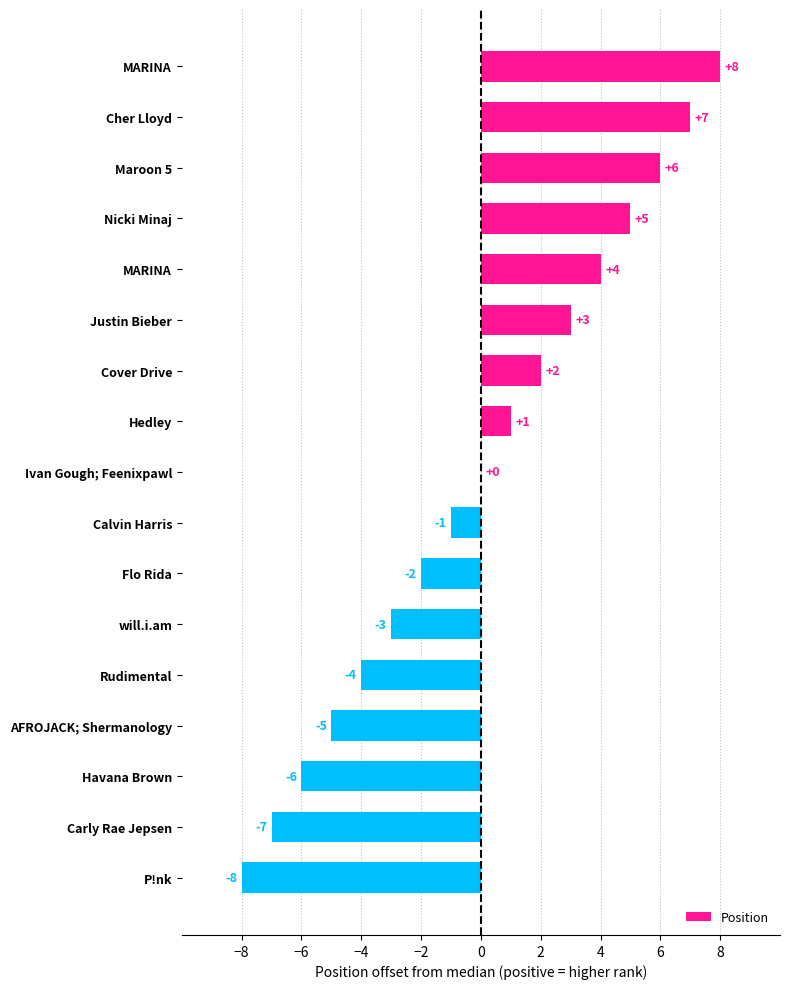

How many distinct data groups are displayed?

1